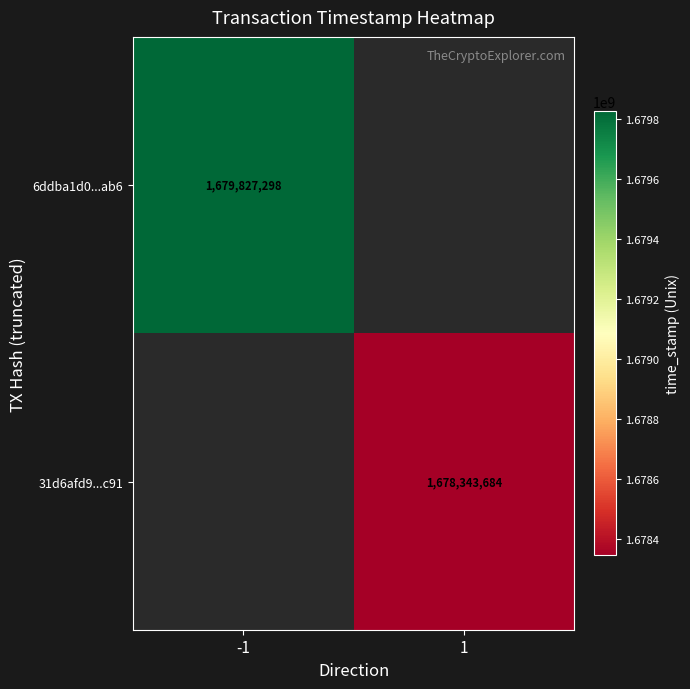

Is it true that 6ddba1d0...ab6 equals 1679827298 at -1?

True